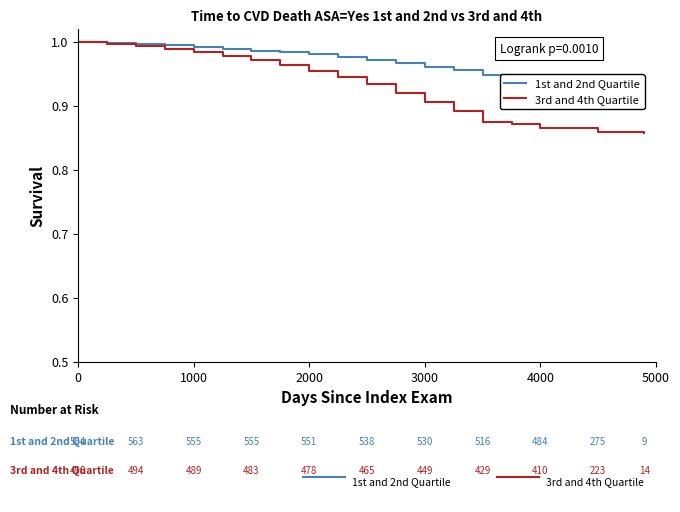

True or false: 3rd and 4th Quartile and 1st and 2nd Quartile cross at least once.

False